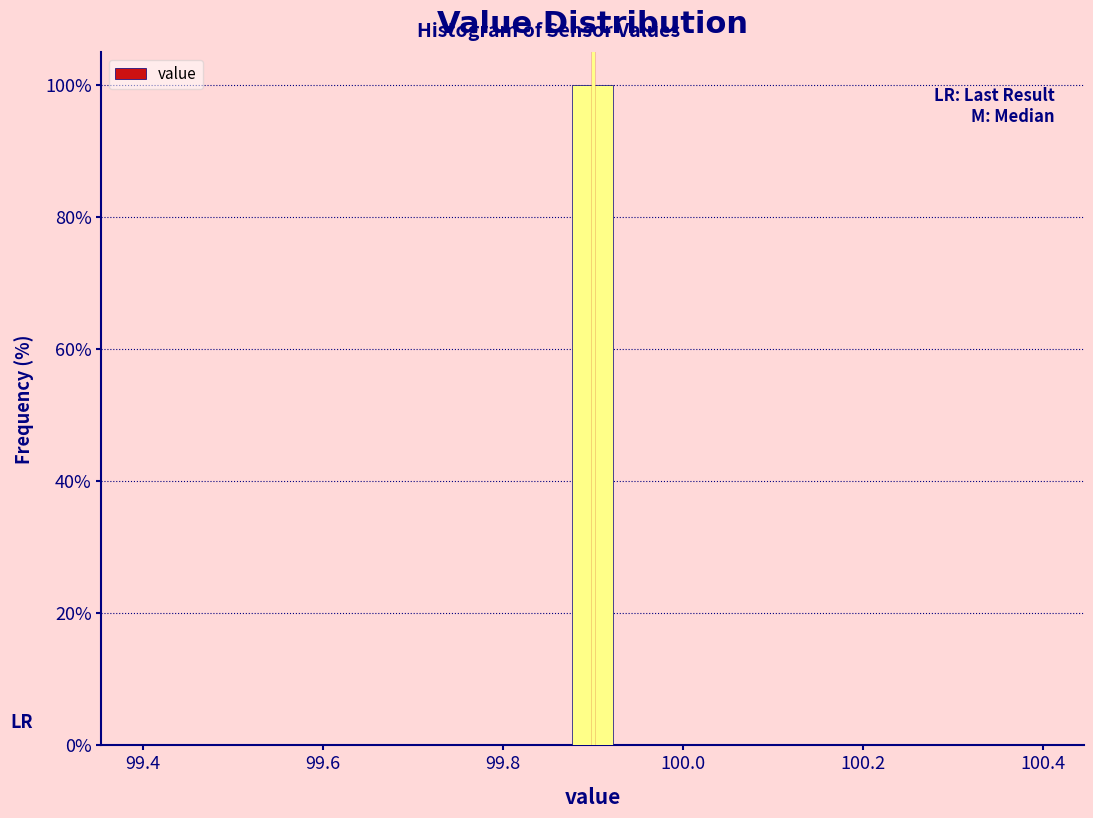

Around what value on the x-axis is the tallest bar? Give the approximate position of its centre, as read against the axis.

99.90